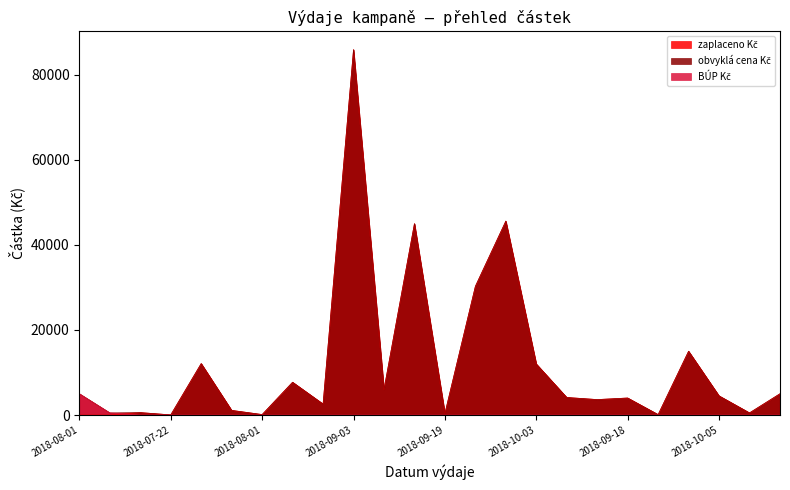

What is the total value across all series at 2018-10-05?

9000.0